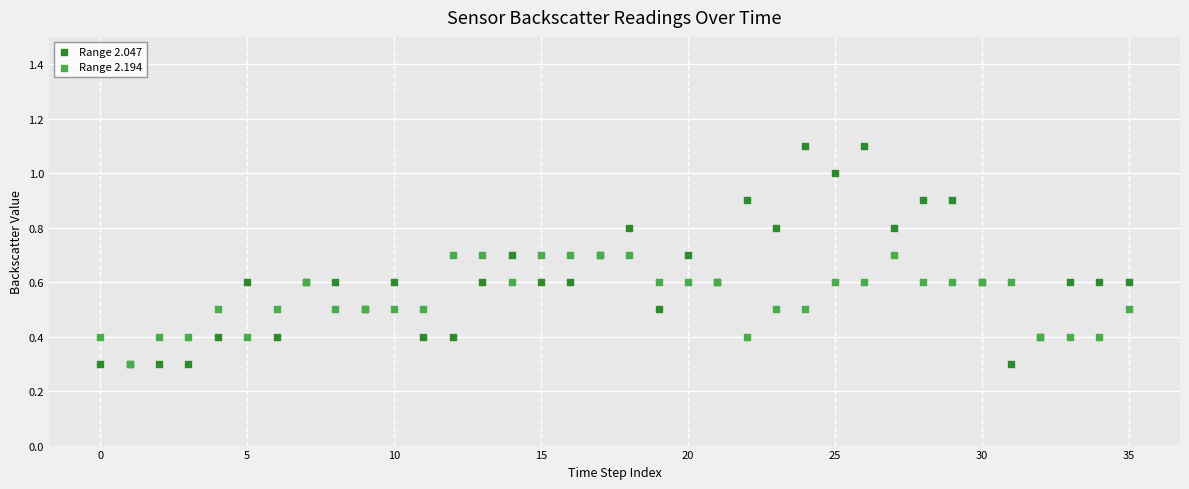

What are all the series names shown in the legend?

Range 2.047, Range 2.194